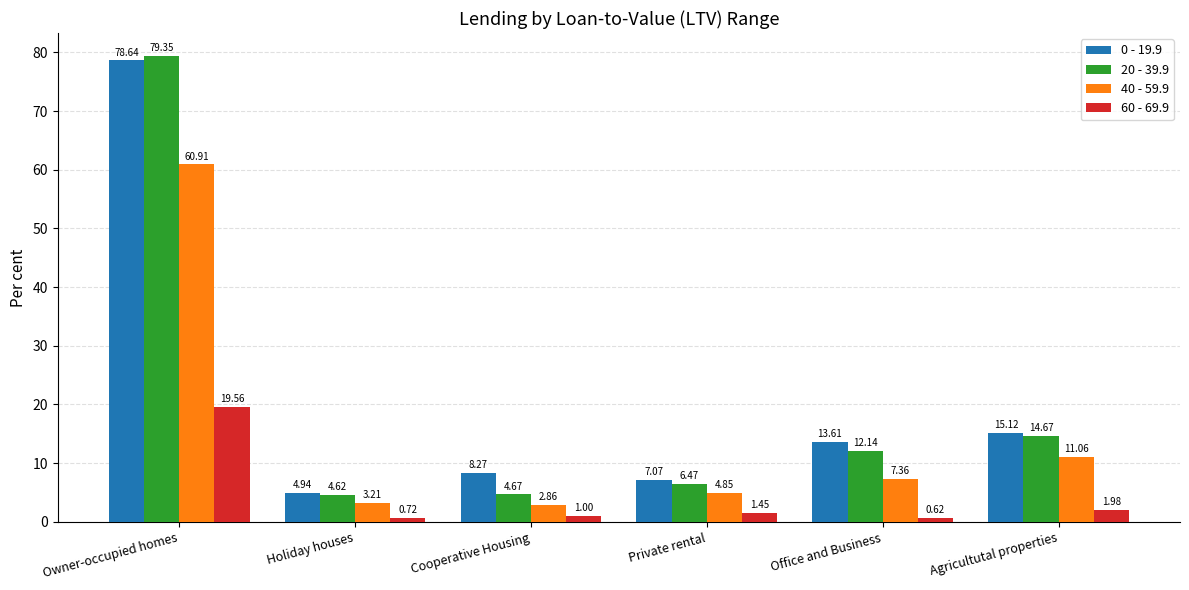

Which series has the largest total across all categories?

0 - 19.9